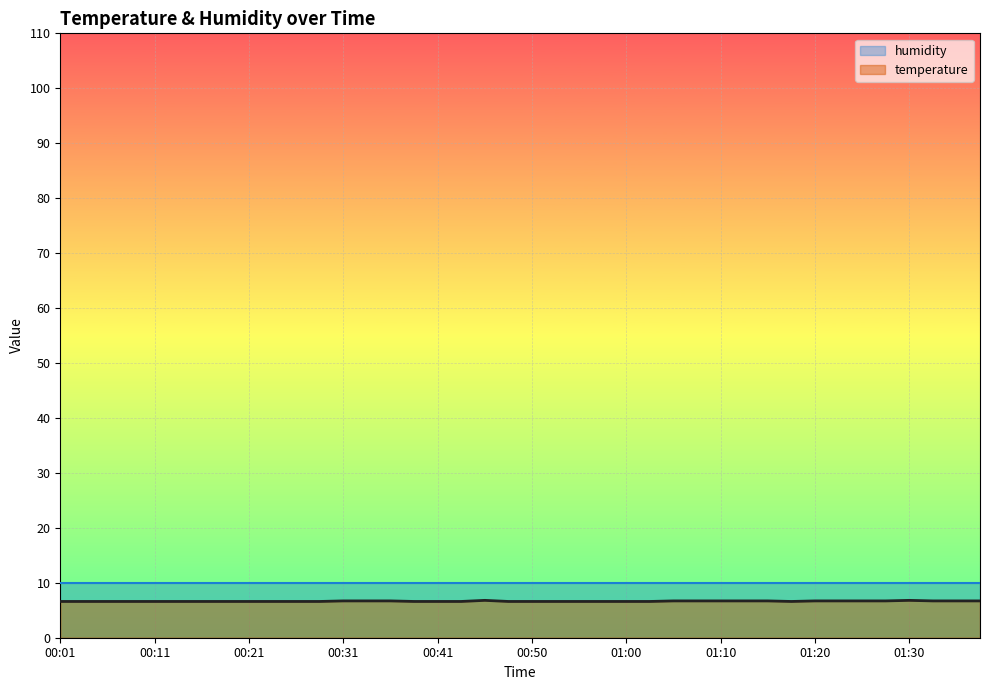

What are all the series names shown in the legend?

humidity, temperature